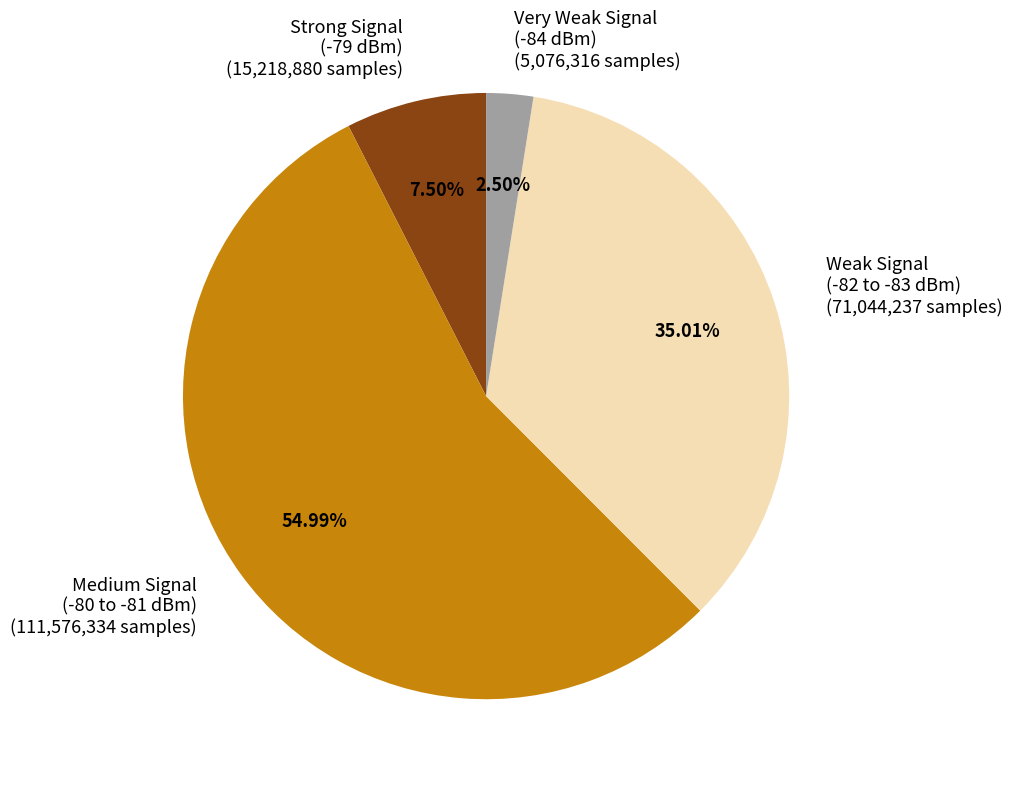

What is the majority slice?

Medium Signal (-80 to -81 dBm) (111,576,334 samples)